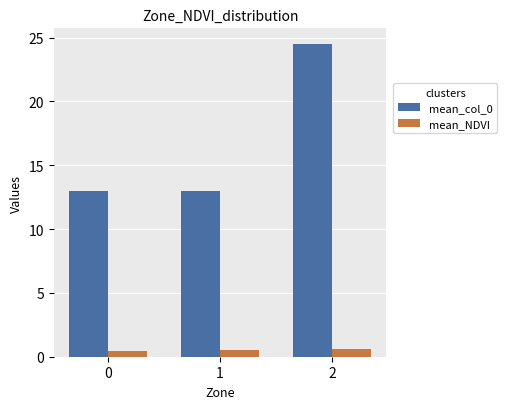

What is the lowest value of the mean_NDVI series?

0.4